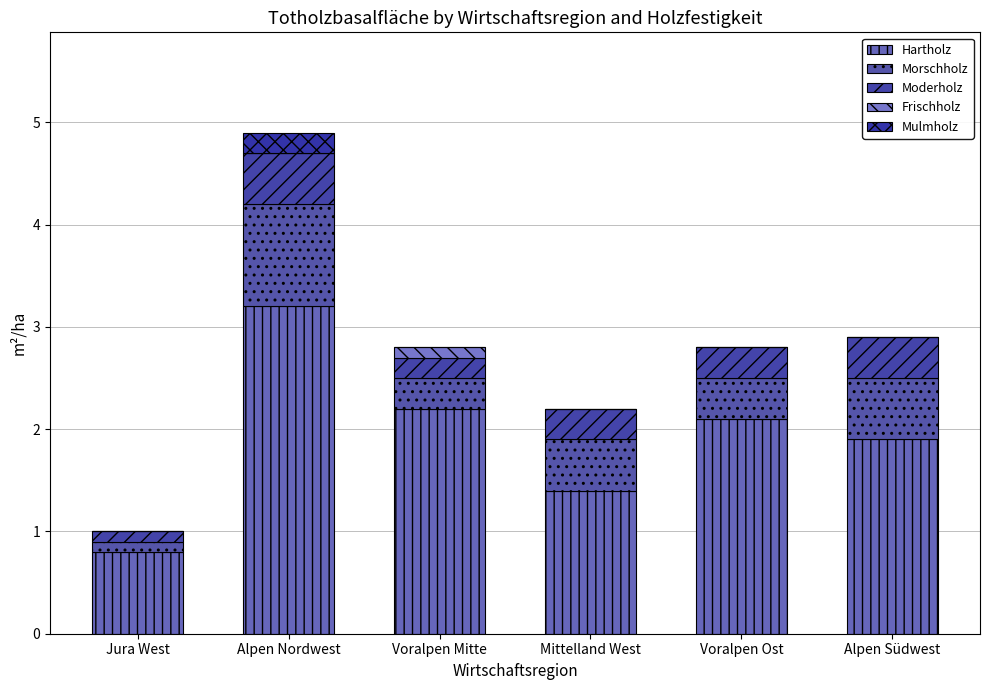

Are the bars horizontal?

No